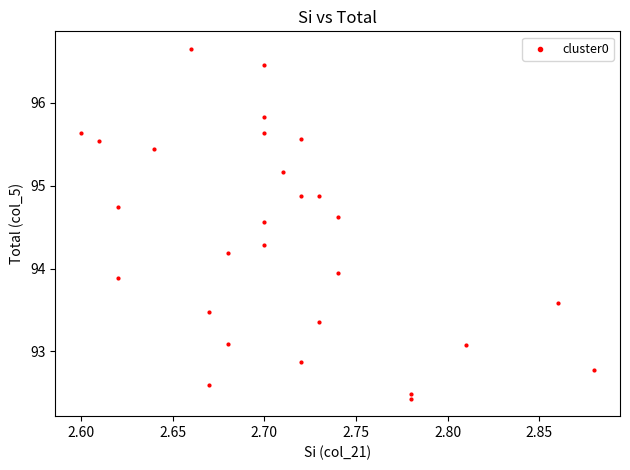

What is the range of Y values (max minus min)?

4.2